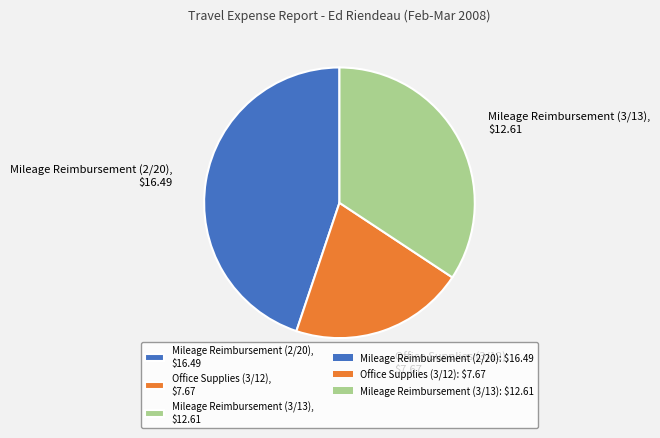

Which slice is the smallest?

Office Supplies (3/12)